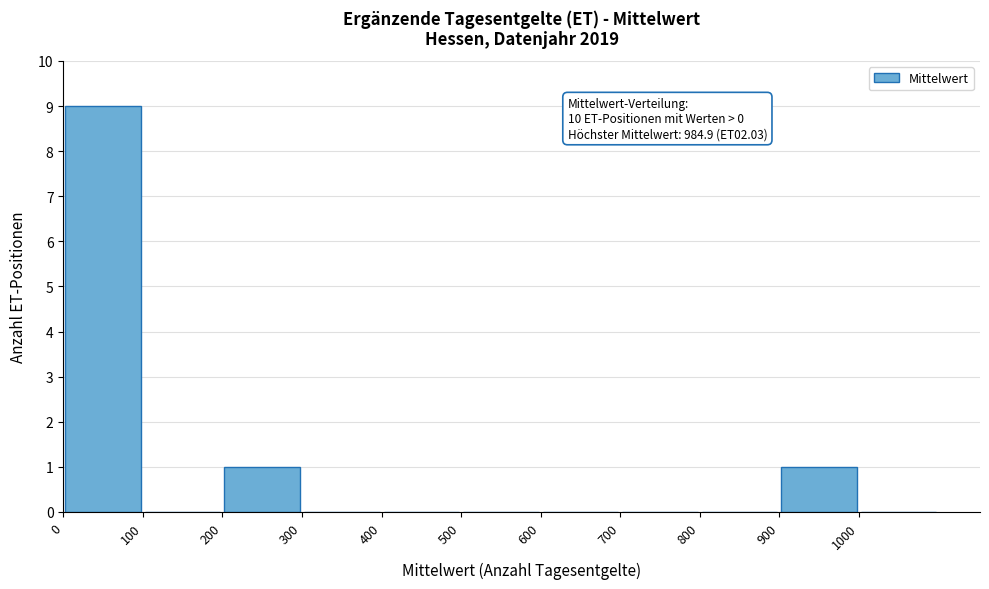

Which range on the x-axis has the tallest bar?

0 to 100